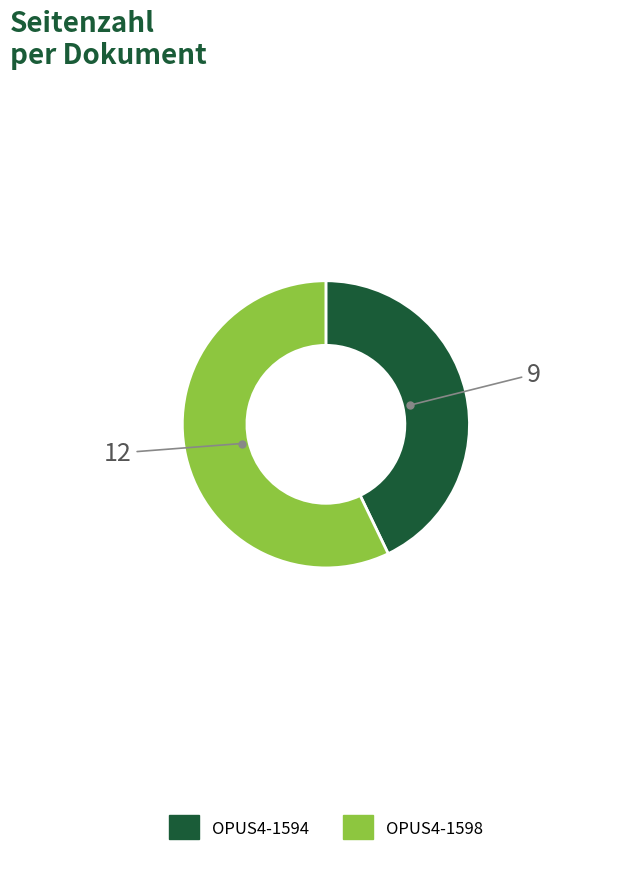

Is it true that OPUS4-1594 is 34% of the pie?

False